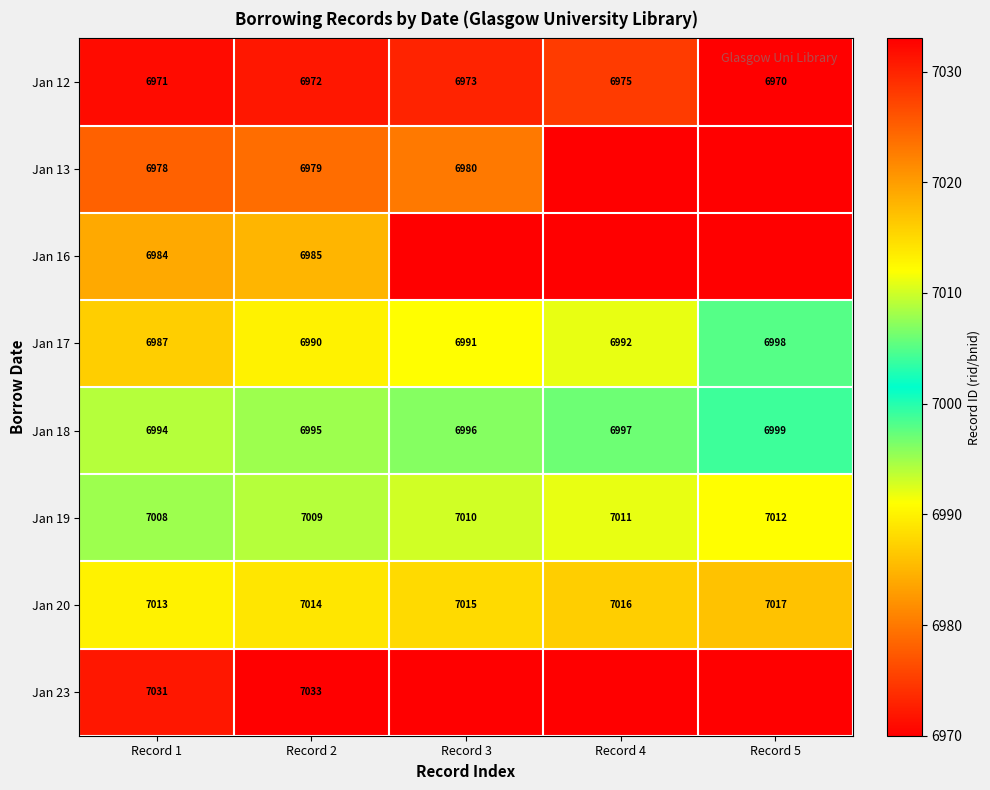

Count the number of categories in the chart.

5